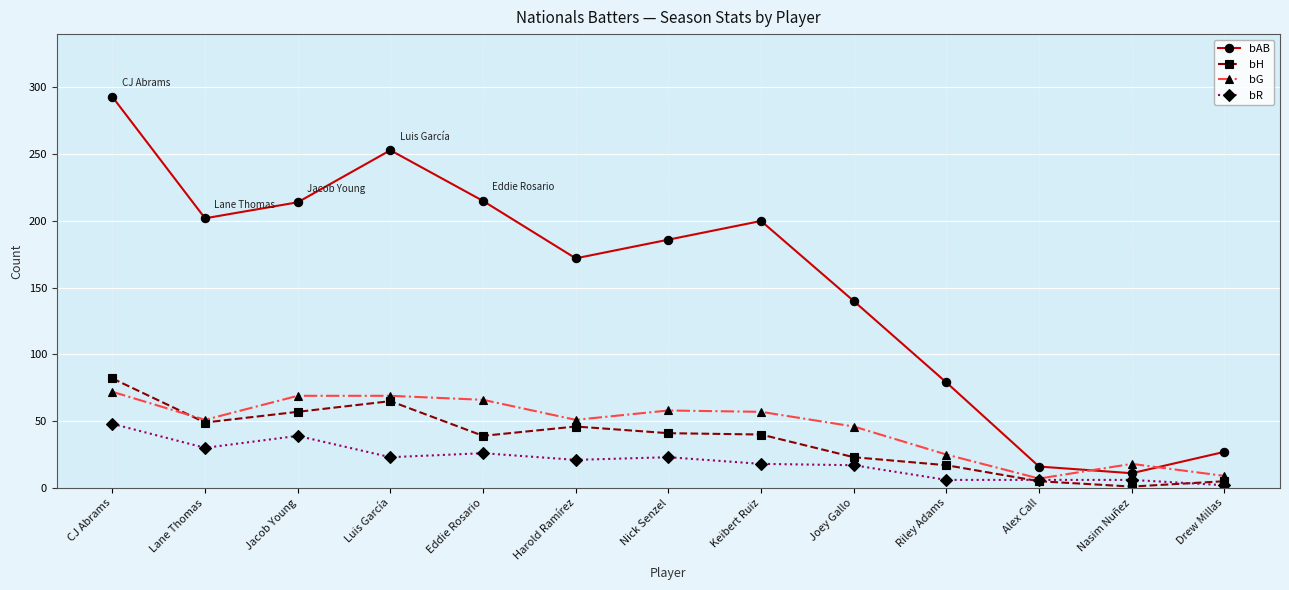

What is the approximate value of bR at Keibert Ruiz, to the nearest 5?

20